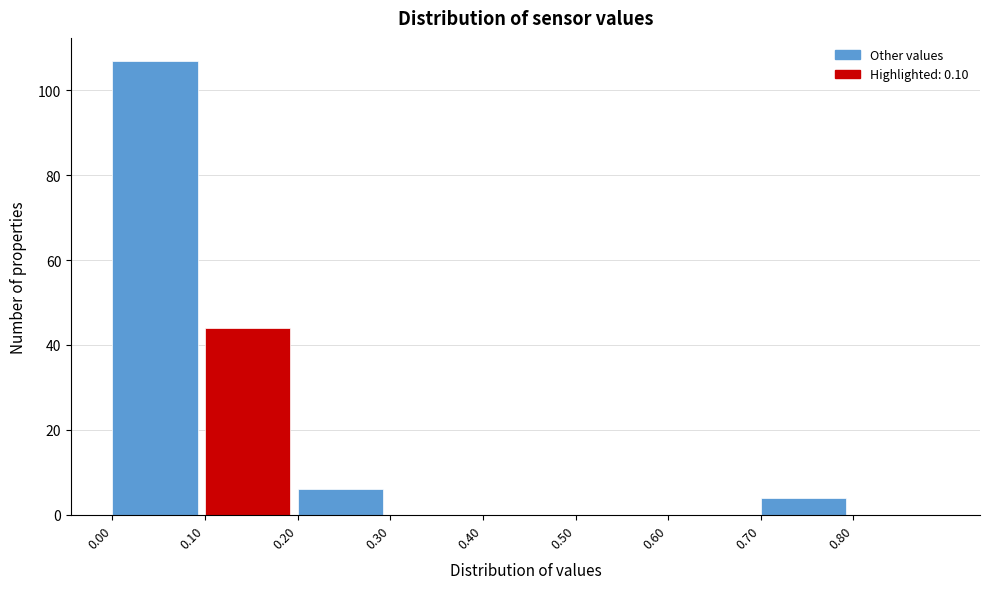

Reading left to right, transcribe this chart: for each bar, give the range it covers on the x-axis and its height. The values are not printed on the chart, so give them approximately, as read against the axis.

0.0 to 0.1: 108
0.1 to 0.2: 44
0.2 to 0.3: 6
0.3 to 0.4: 0
0.4 to 0.5: 0
0.5 to 0.6: 0
0.6 to 0.7: 0
0.7 to 0.8: 4
0.8 to 0.9: 0